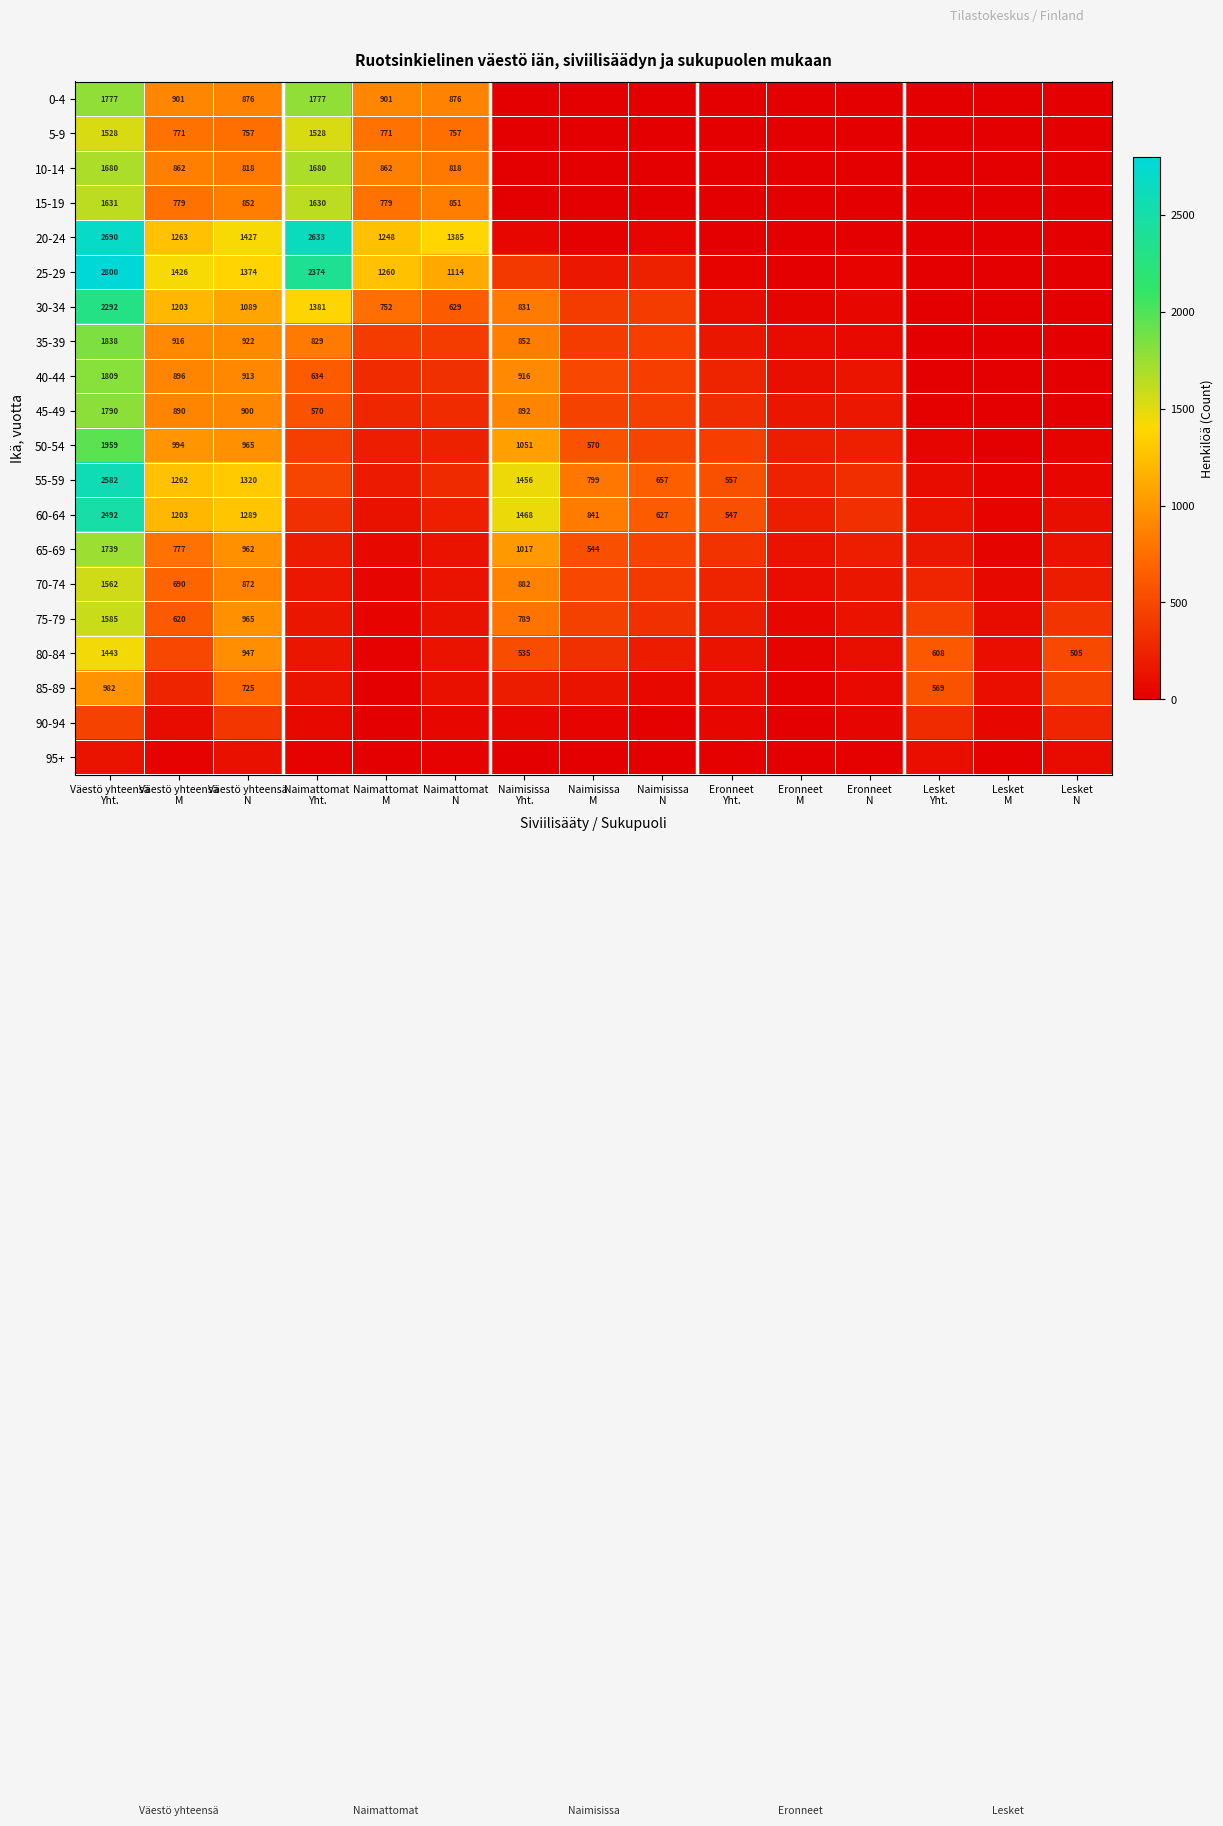

Which has a higher value, Naimisissa
Yht. or Naimisissa
N?

Naimisissa
Yht.